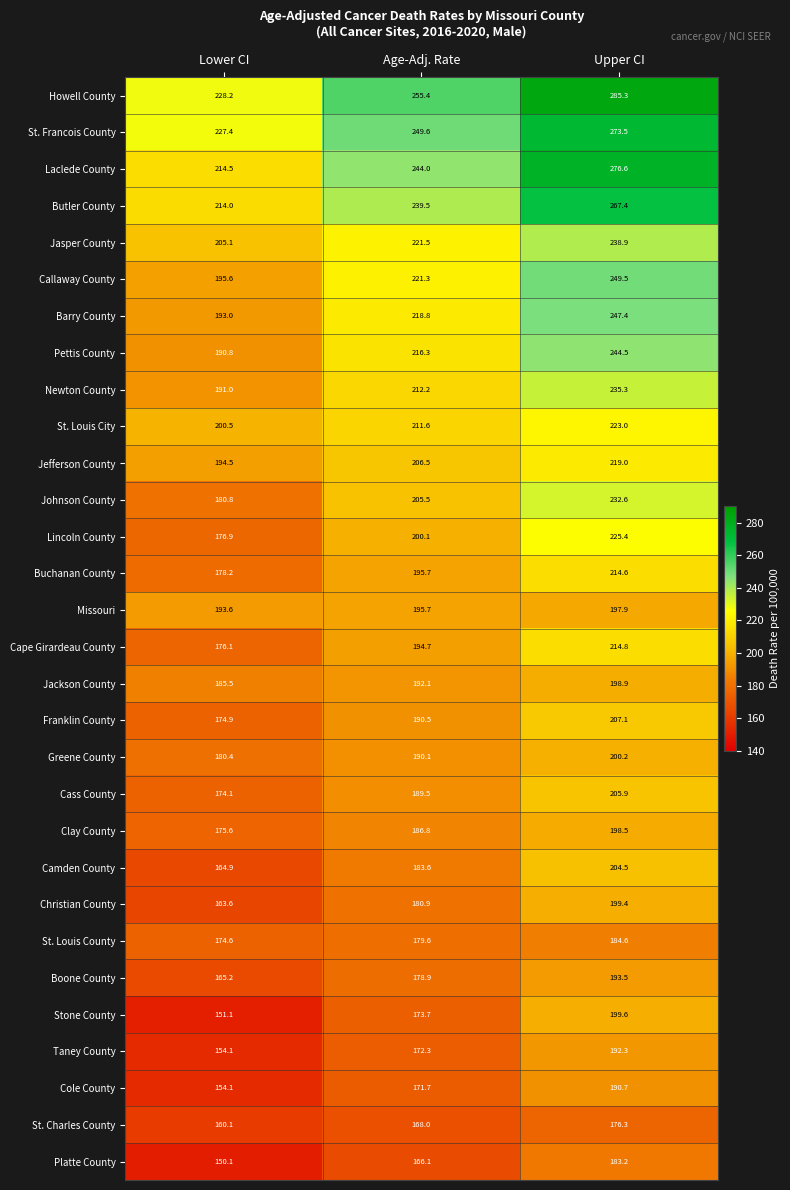

The value of Newton County at Lower CI is 191.0. True or false?

True